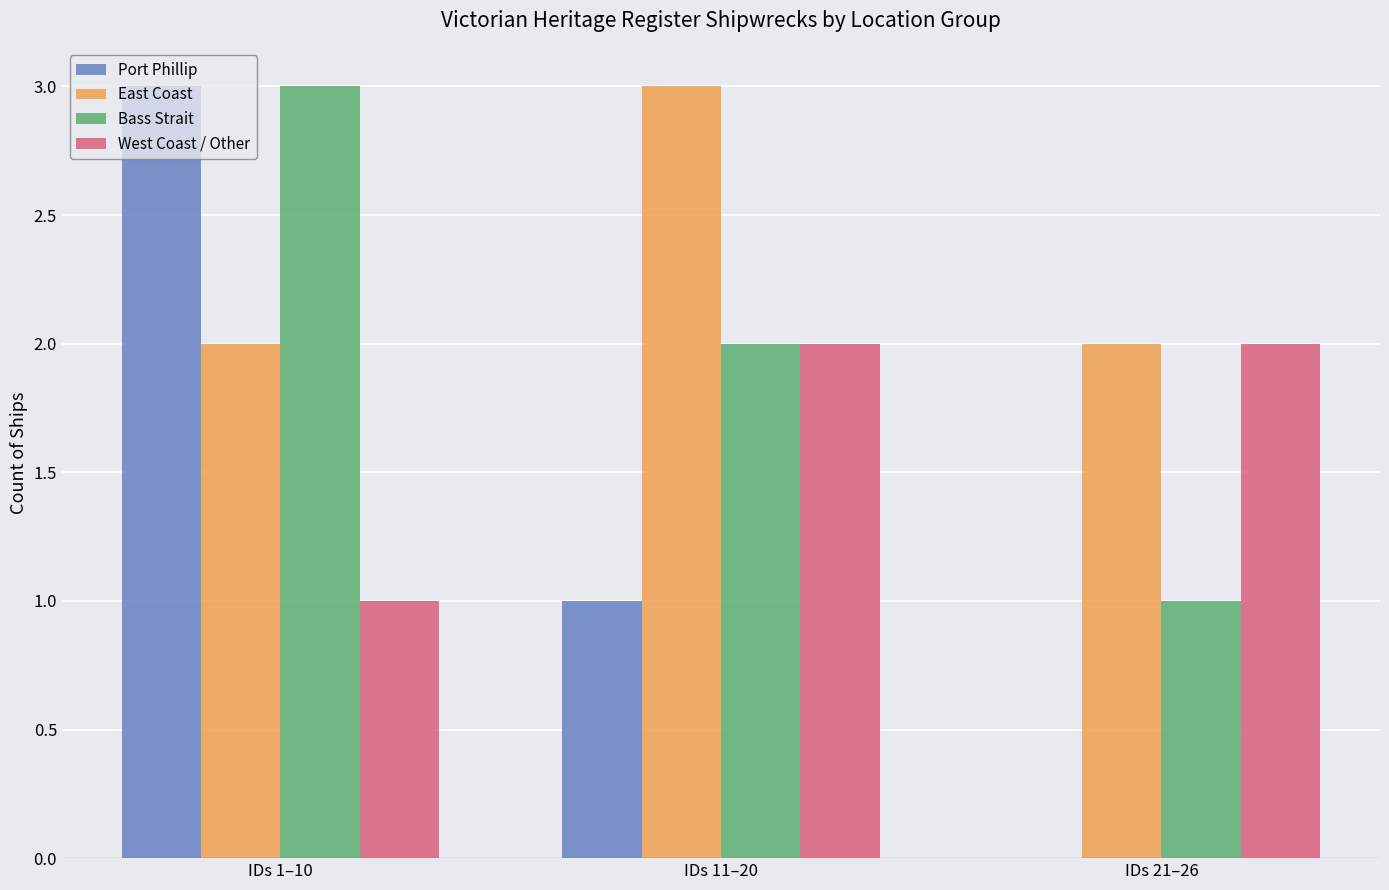

Between IDs 1–10 and IDs 11–20, which series saw the biggest shift?

Port Phillip